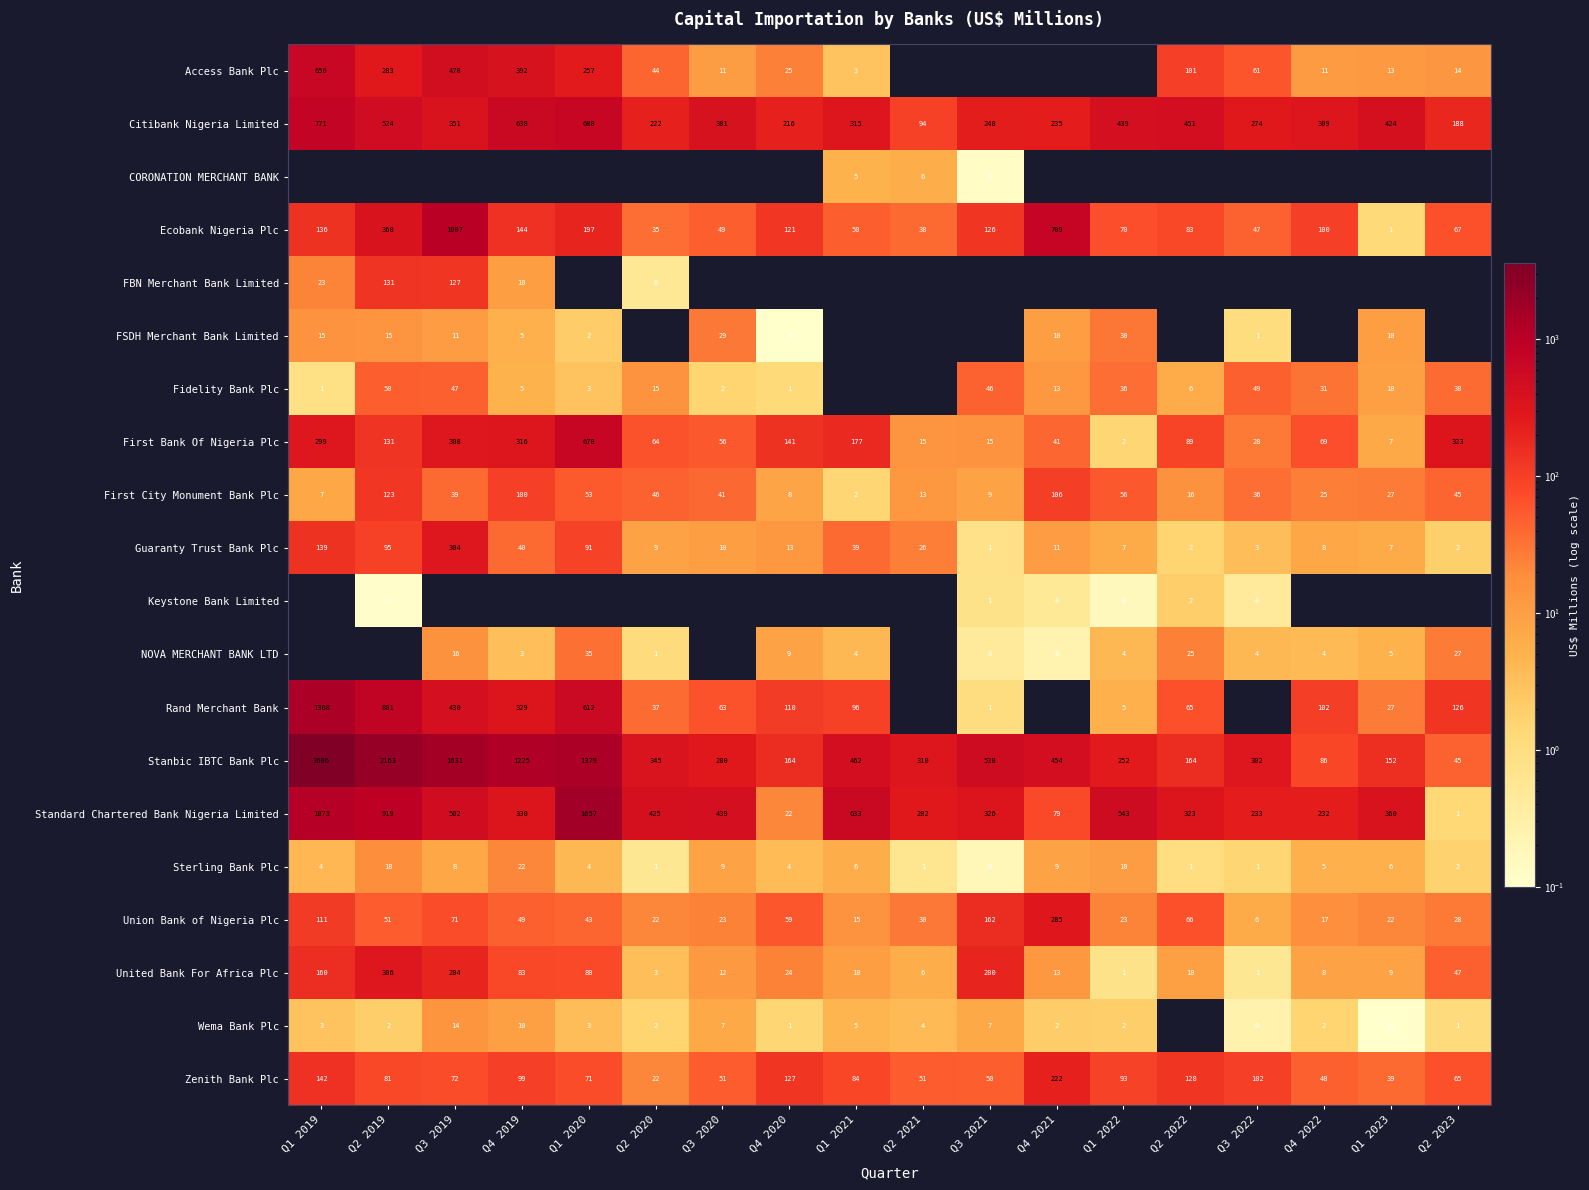

At how many categories does at least one series exceed 2623?

1